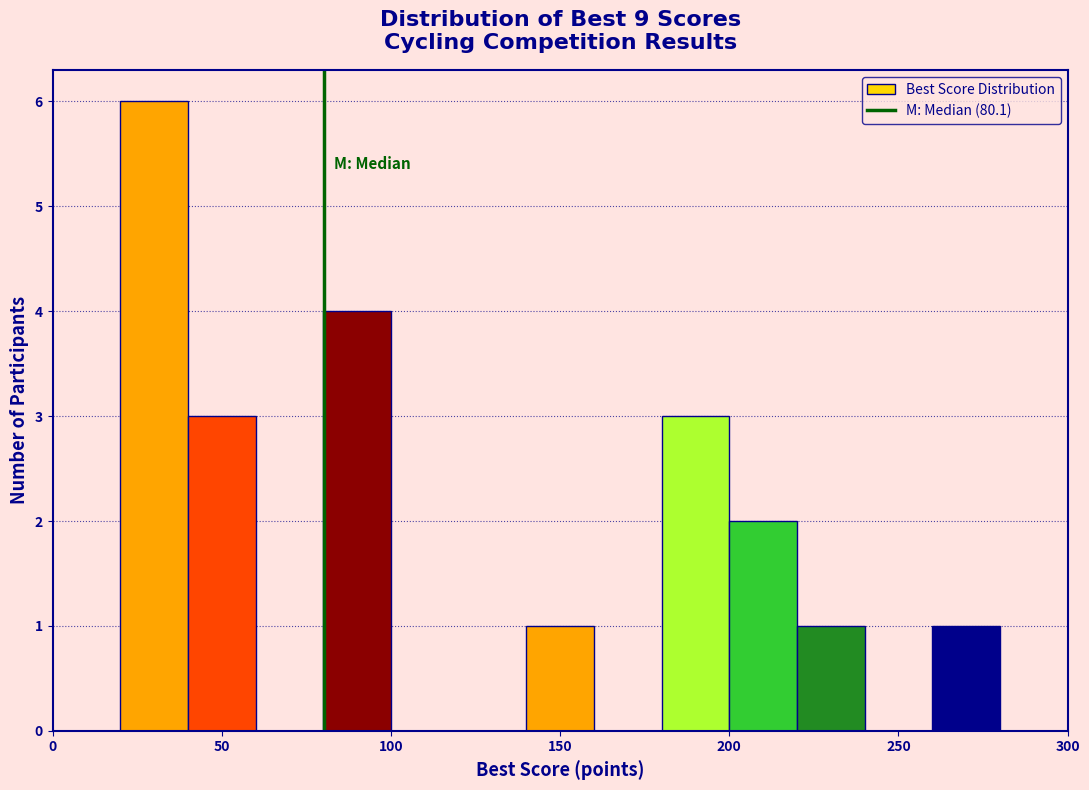

Reading left to right, list every bar in this chart as the range it spans on the x-axis followed by its height. The values are not printed on the chart, so give them approximately, as read against the axis.

0 to 20: 0
20 to 40: 6
40 to 60: 3
60 to 80: 0
80 to 100: 4
100 to 120: 0
120 to 140: 0
140 to 160: 1
160 to 180: 0
180 to 200: 3
200 to 220: 2
220 to 240: 1
240 to 260: 0
260 to 280: 1
280 to 300: 0